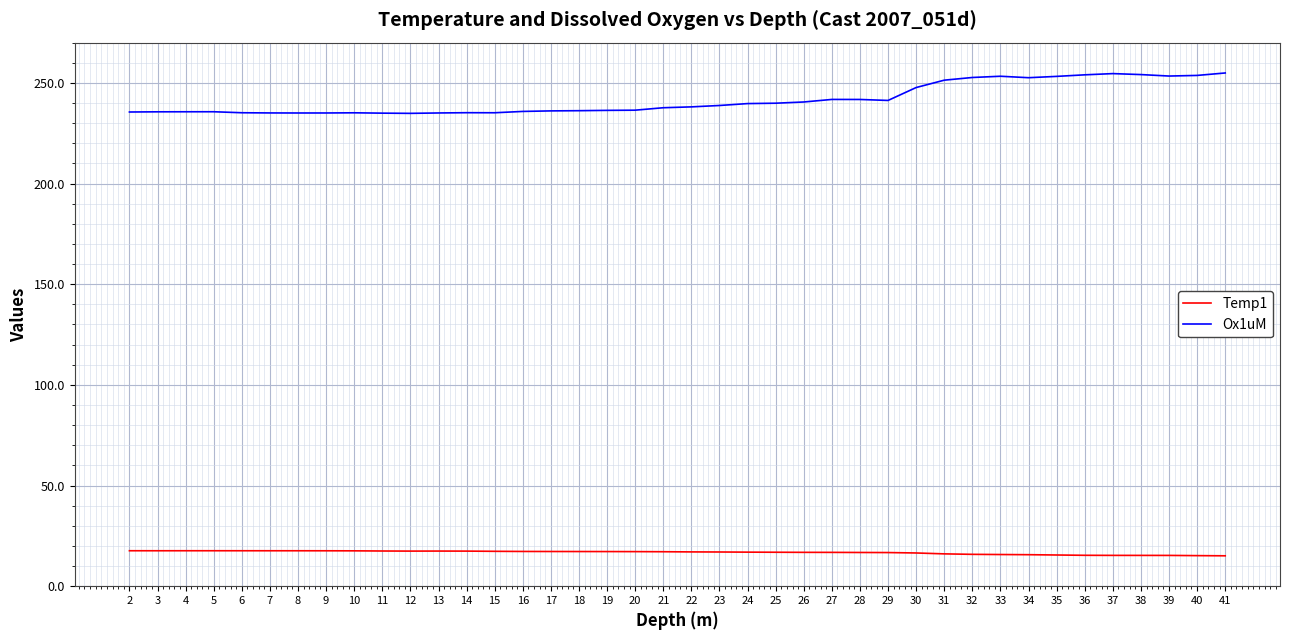

Rank the series by their maximum value, from lowest to highest.

Temp1, Ox1uM